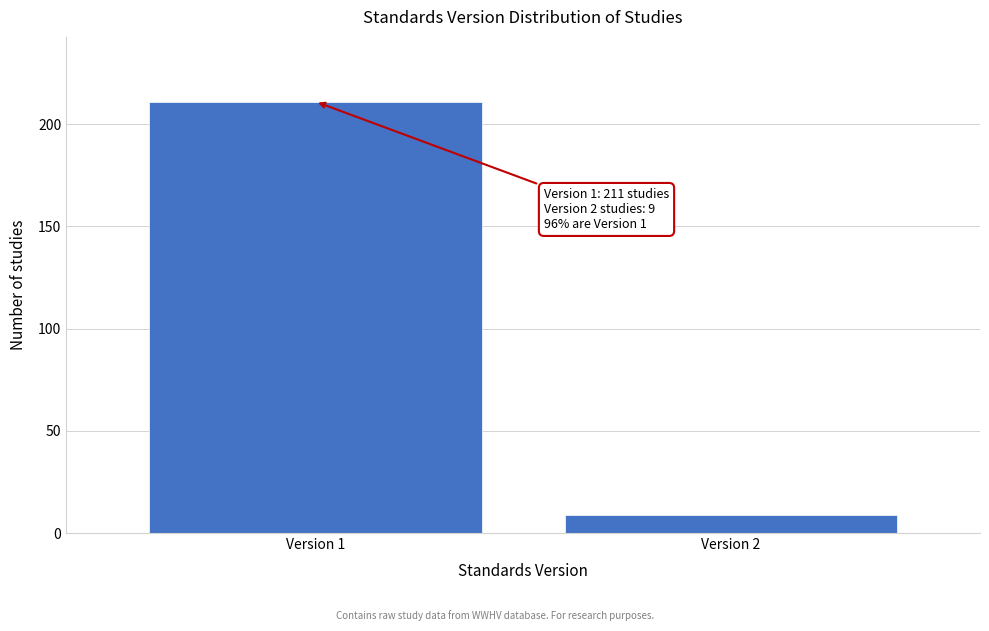

Reading left to right, extract all data points from this chart.

211	9